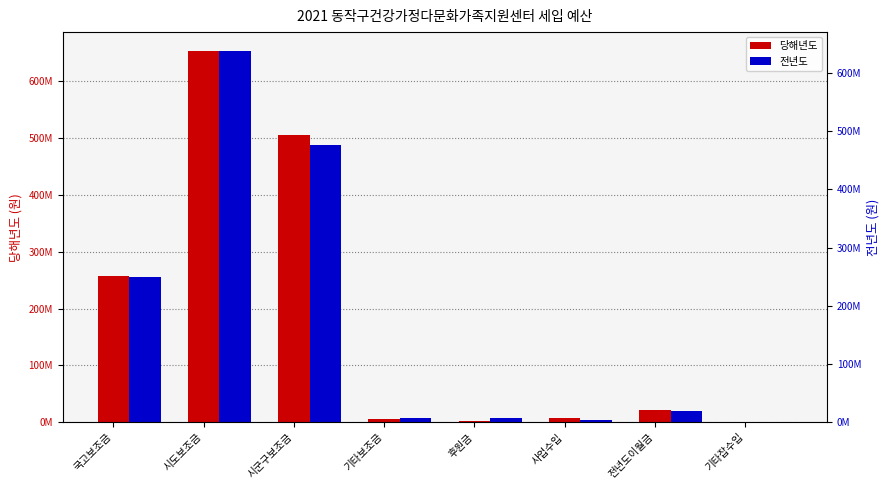

True or false: 당해년도 has a value of 9283366 at 기타보조금.

False